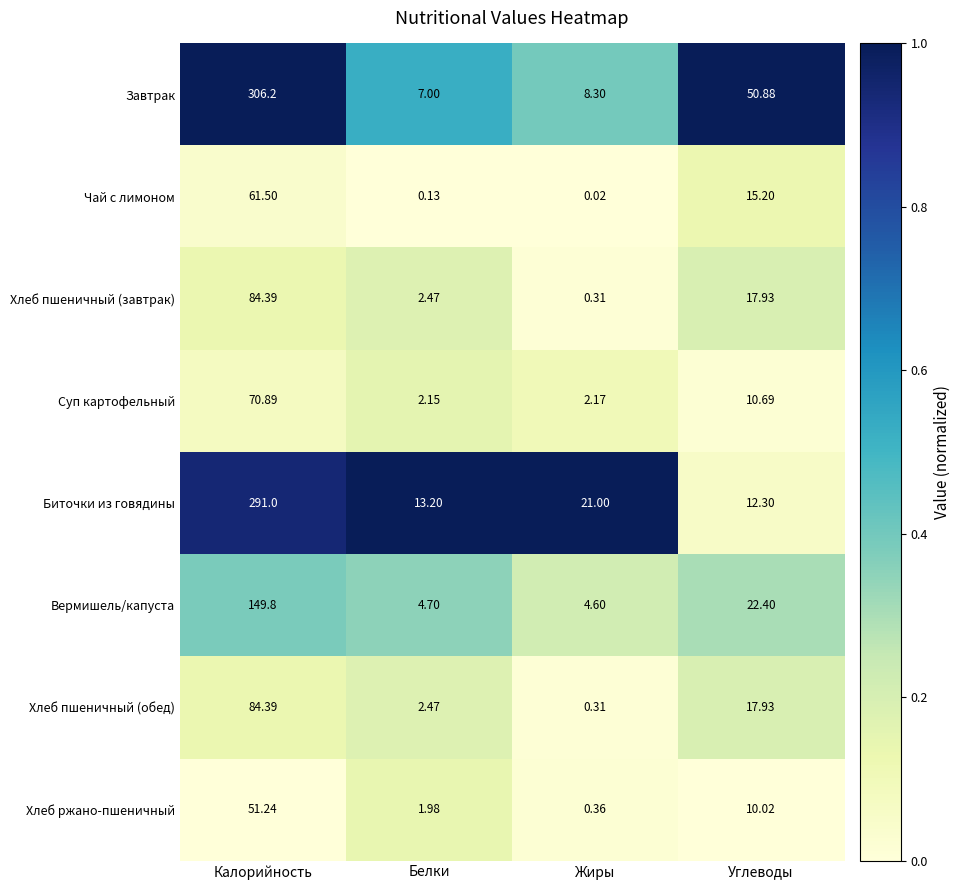

At which category is the sum across all series the highest?

Калорийность